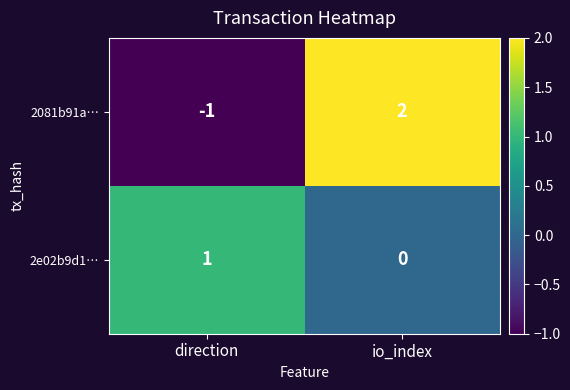

Is it true that 2081b91a… equals -2 at direction?

False